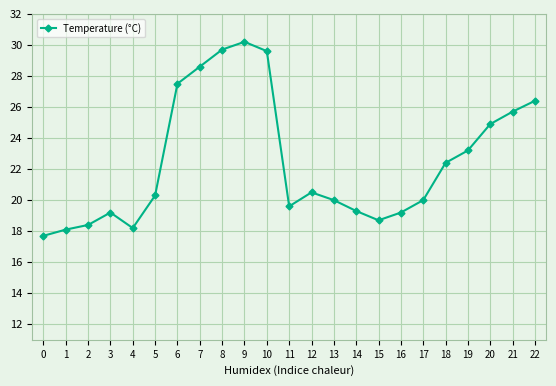

How many distinct data groups are displayed?

1